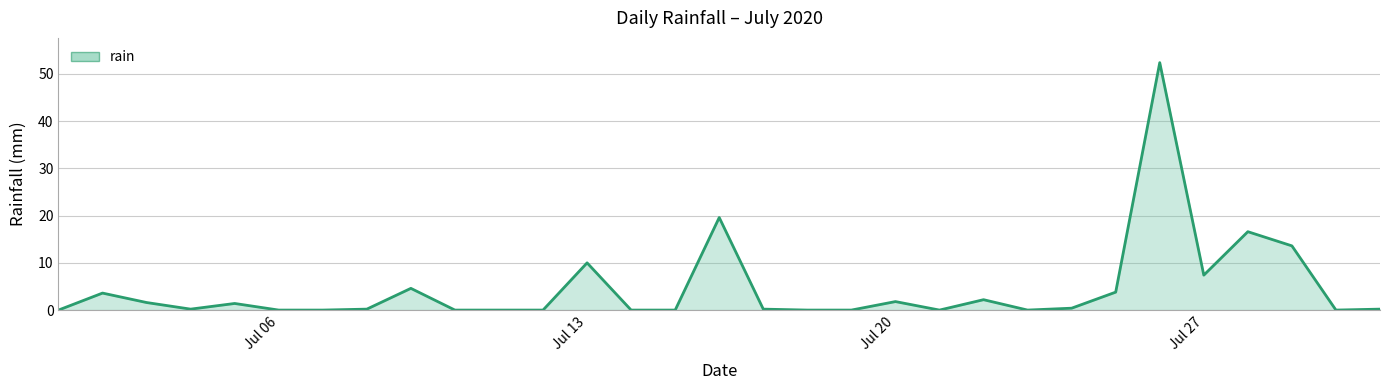

What is the difference between the maximum and minimum values?

52.4